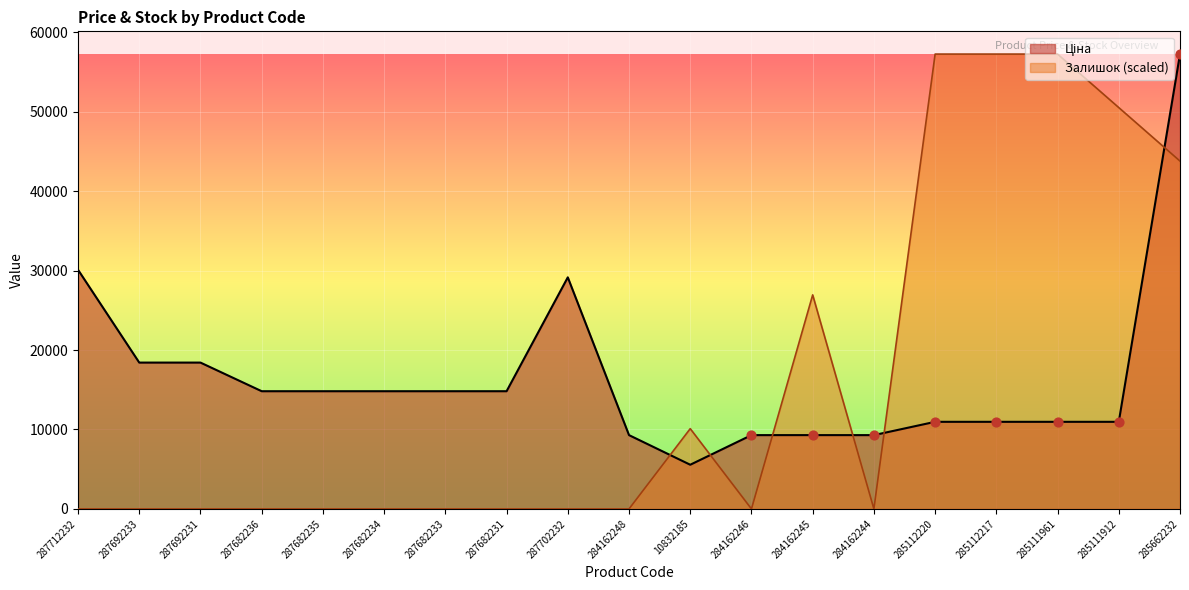

Which series reaches the maximum Y coordinate?

Ціна